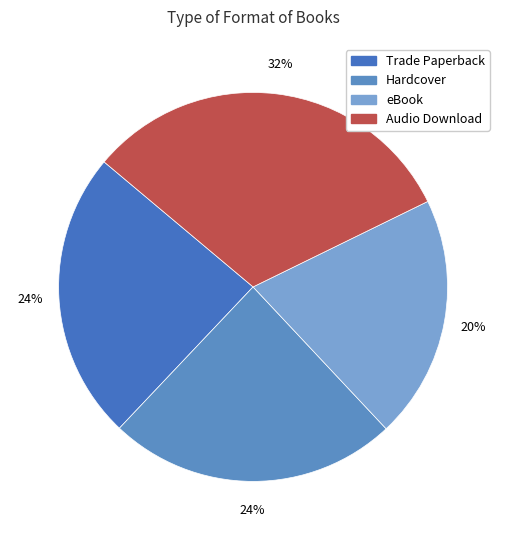

How many slices are in this pie chart?

4